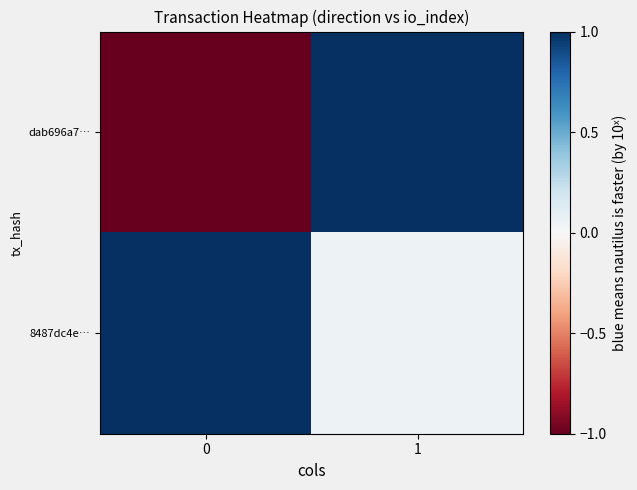

Reading right to left, transcribe all the data shown in this chart.

dab696a7…: 1=1.0	0=-1.0
8487dc4e…: 1=0.1	0=1.0